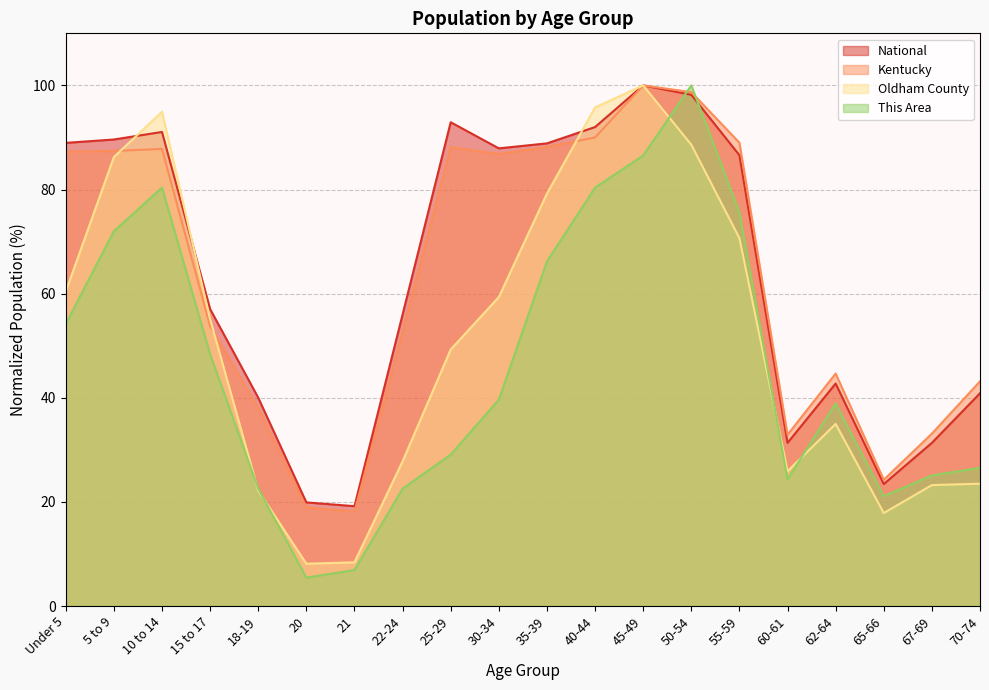

Reading left to right, extract all data points from this chart.

This Area: Under 5=54.2	5 to 9=72.0	10 to 14=80.4	15 to 17=48.4	18-19=22.5	20=5.5	21=6.9	22-24=22.5	25-29=29.1	30-34=39.6	35-39=66.2	40-44=80.4	45-49=86.5	50-54=100.0	55-59=75.6	60-61=24.4	62-64=38.9	65-66=21.1	67-69=25.1	70-74=26.5
Oldham County: Under 5=60.4	5 to 9=86.2	10 to 14=94.9	15 to 17=55.1	18-19=22.2	20=8.1	21=8.4	22-24=27.8	25-29=49.3	30-34=59.3	35-39=79.2	40-44=95.8	45-49=100.0	50-54=88.6	55-59=70.7	60-61=25.9	62-64=35.0	65-66=17.9	67-69=23.2	70-74=23.5
Kentucky: Under 5=87.2	5 to 9=87.4	10 to 14=87.8	15 to 17=53.8	18-19=38.0	20=18.9	21=18.1	22-24=52.5	25-29=88.2	30-34=86.8	35-39=88.2	40-44=90.0	45-49=100.0	50-54=98.7	55-59=89.0	60-61=32.9	62-64=44.6	65-66=24.3	67-69=33.1	70-74=43.1
National: Under 5=89.0	5 to 9=89.6	10 to 14=91.1	15 to 17=57.0	18-19=40.0	20=19.9	21=19.2	22-24=56.0	25-29=92.9	30-34=87.9	35-39=88.9	40-44=92.0	45-49=100.0	50-54=98.2	55-59=86.6	60-61=31.3	62-64=42.7	65-66=23.4	67-69=31.3	70-74=40.9